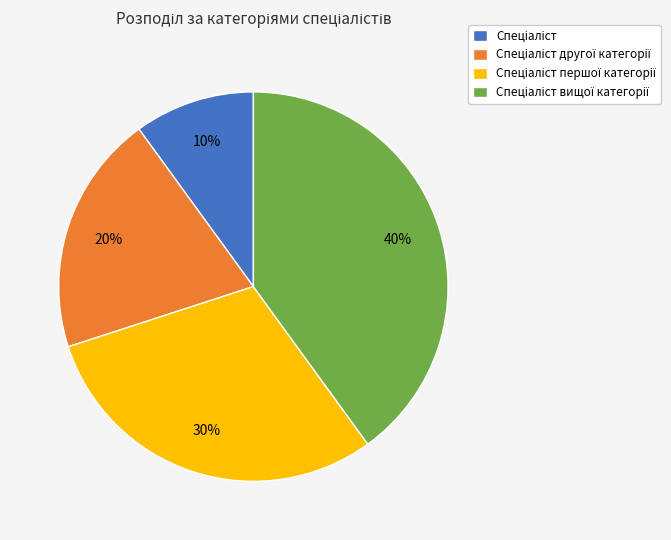

Is there a majority slice in this chart?

No